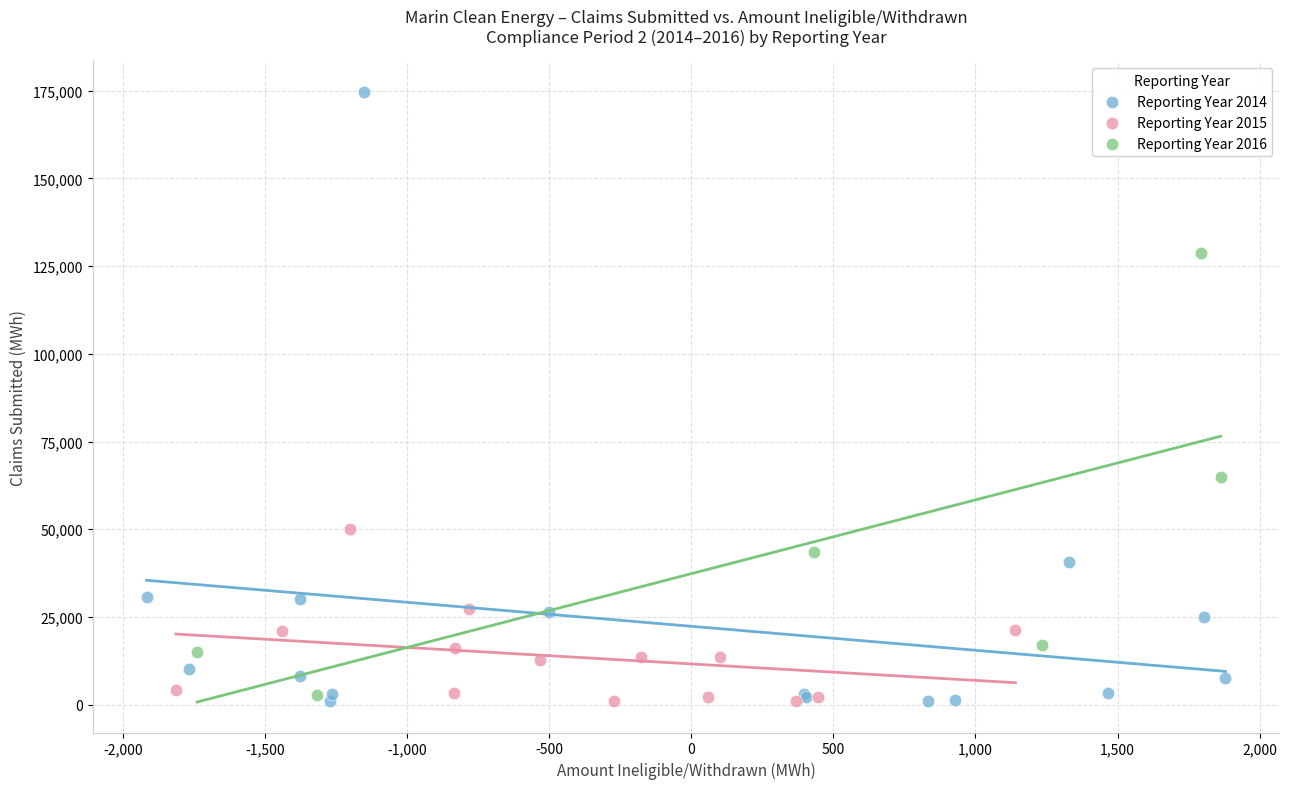

Which series contains the highest Y value?

Reporting Year 2014